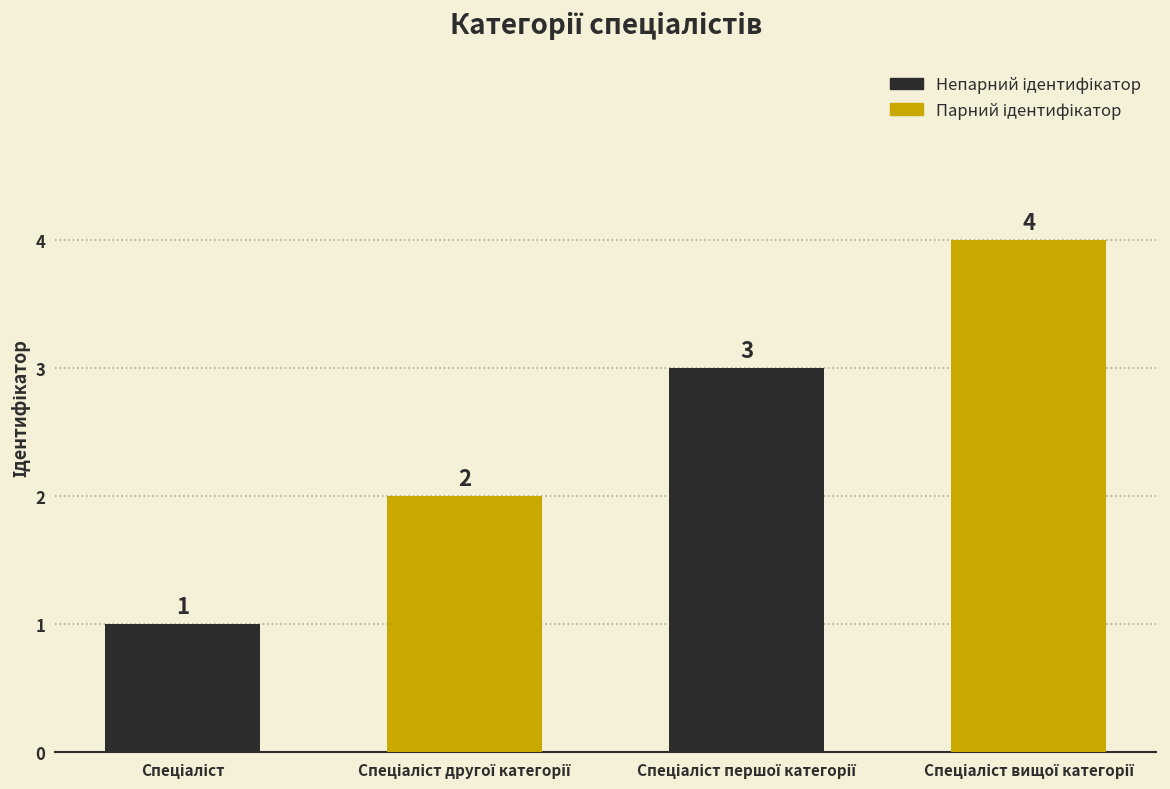

How many values are between 2 and 4?

3